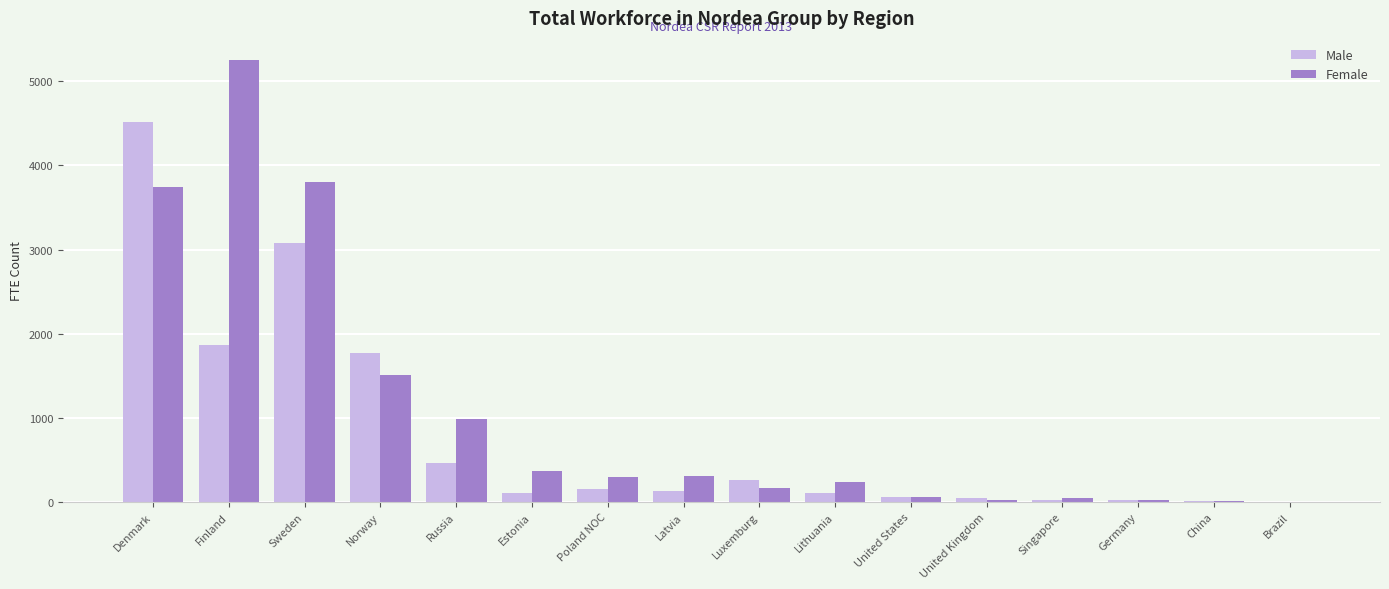

At which label does Female reach its peak?

Finland